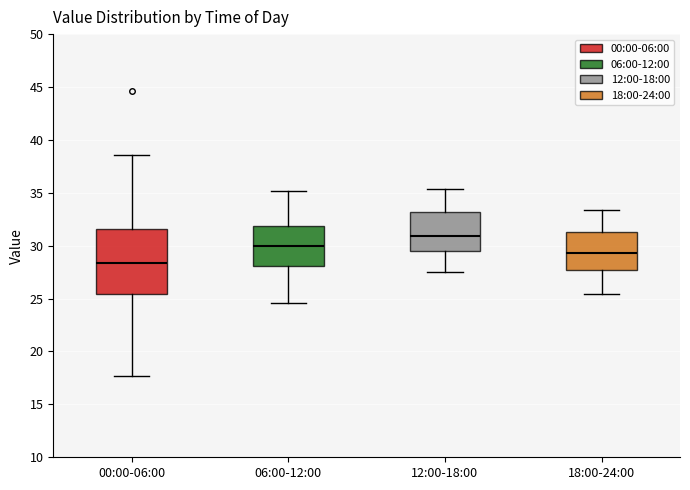

Reading left to right, read every box against the y-axis: the position of its median line, the range the box covers, and the ends of its whiskers. The values are not printed on the chart, so give them approximately, as read against the axis.

00:00-06:00: median 28.5, box 25.5 to 31.5, whiskers 17.5 to 38.5
06:00-12:00: median 30.0, box 28.0 to 32.0, whiskers 24.5 to 35.0
12:00-18:00: median 31.0, box 29.5 to 33.0, whiskers 27.5 to 35.5
18:00-24:00: median 29.5, box 27.5 to 31.5, whiskers 25.5 to 33.5